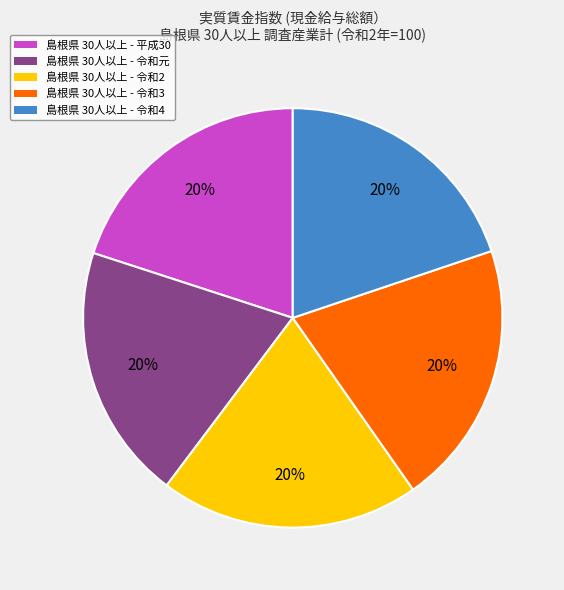

To the nearest percent, what is the average slice percentage?

20%